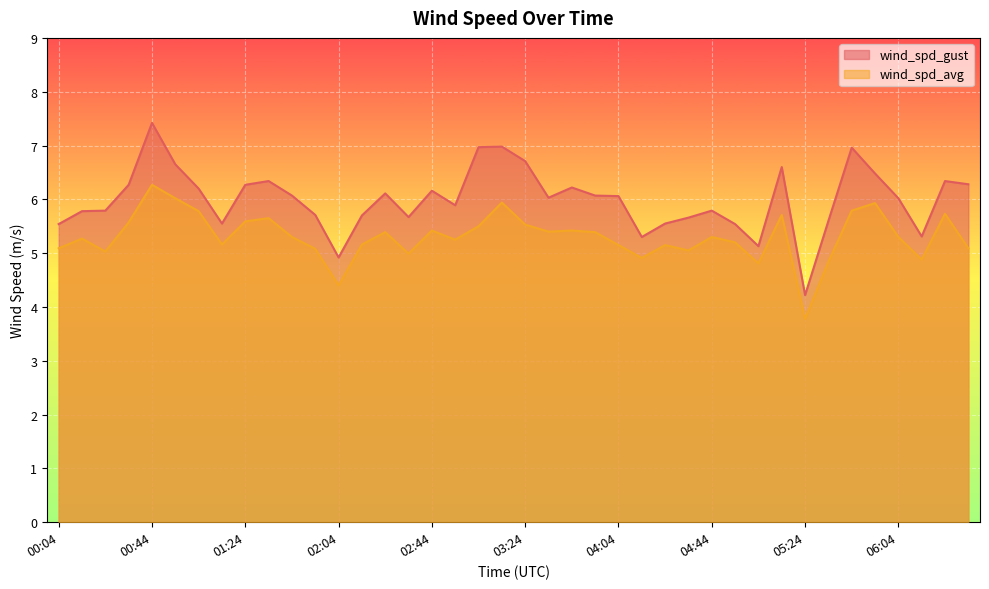

What is the difference between the highest and lowest values at 00:04?

0.5